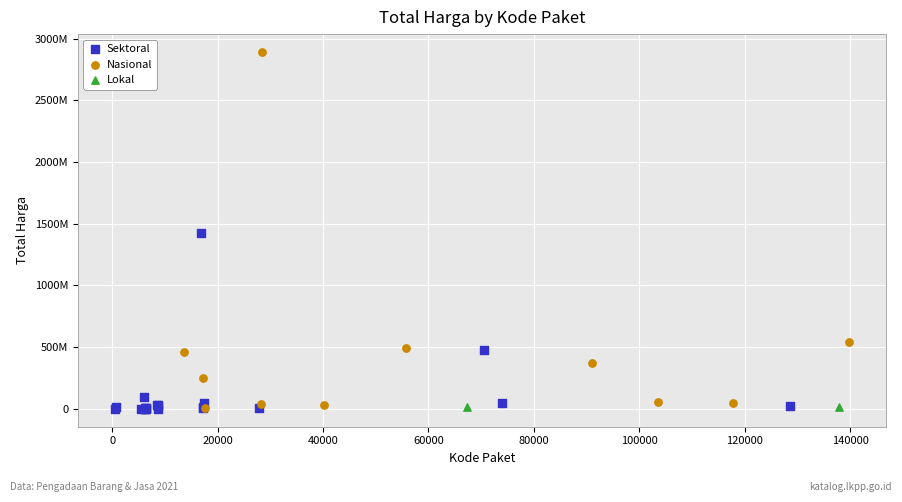

What are all the series names shown in the legend?

Sektoral, Nasional, Lokal